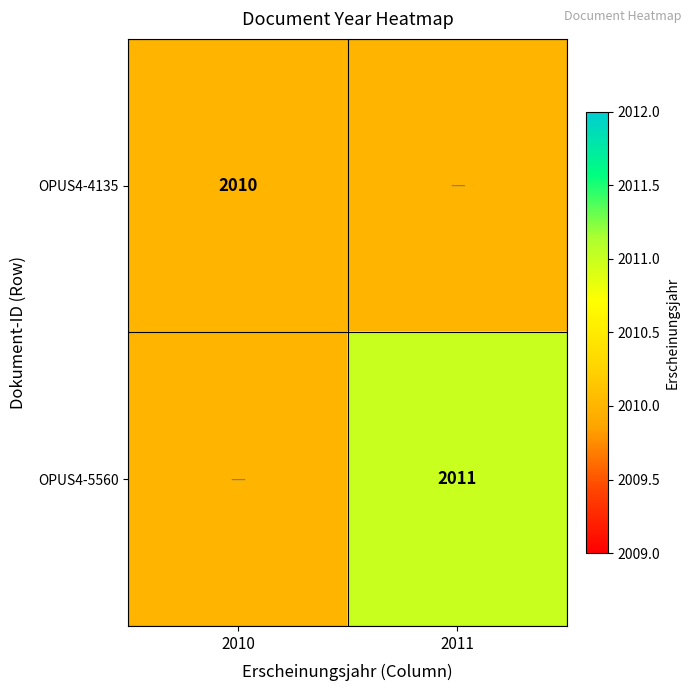

The value of OPUS4-5560 at 2011 is 1196. True or false?

False